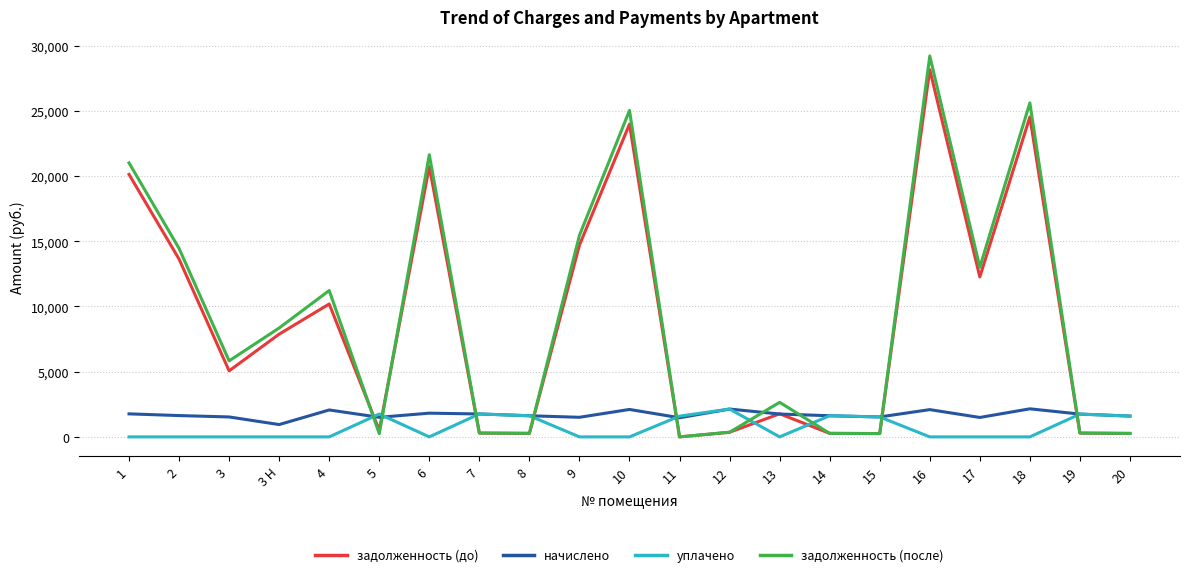

Is it true that задолженность (после) equals 14445.6 at 2?

True